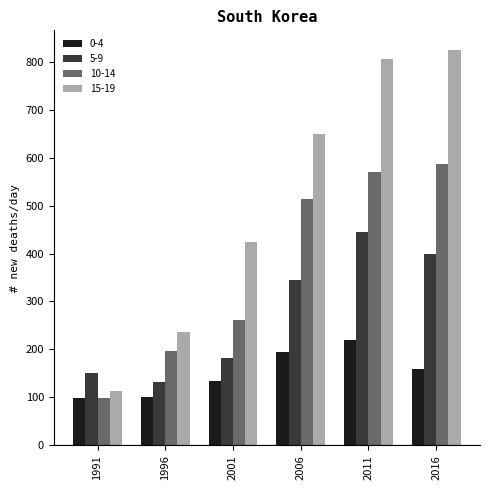

Where is 10-14 nearest to the value 342?

2001